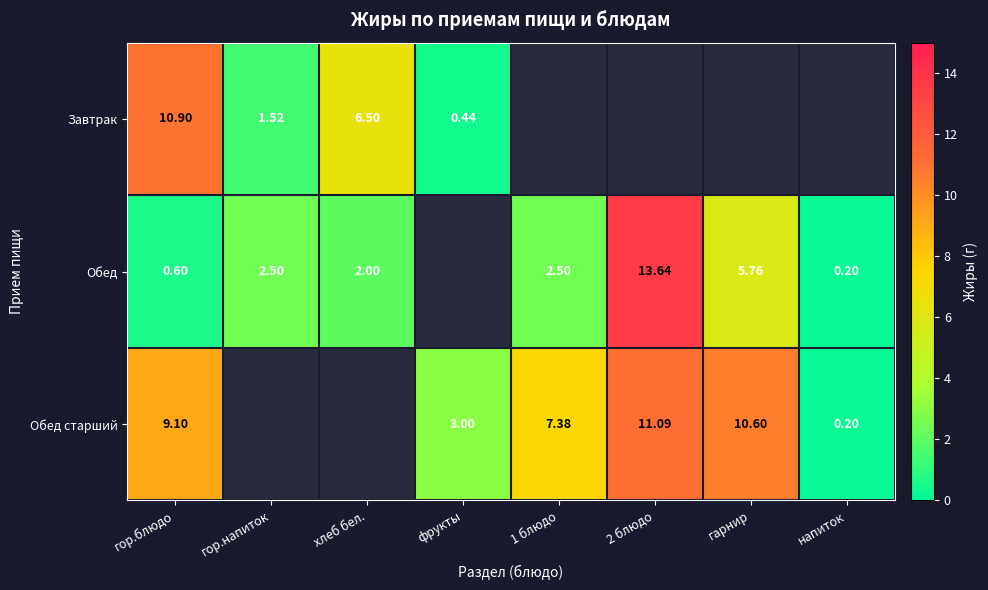

Is the value of Завтрак at хлеб бел. greater than the value of Обед at гор.напиток?

Yes